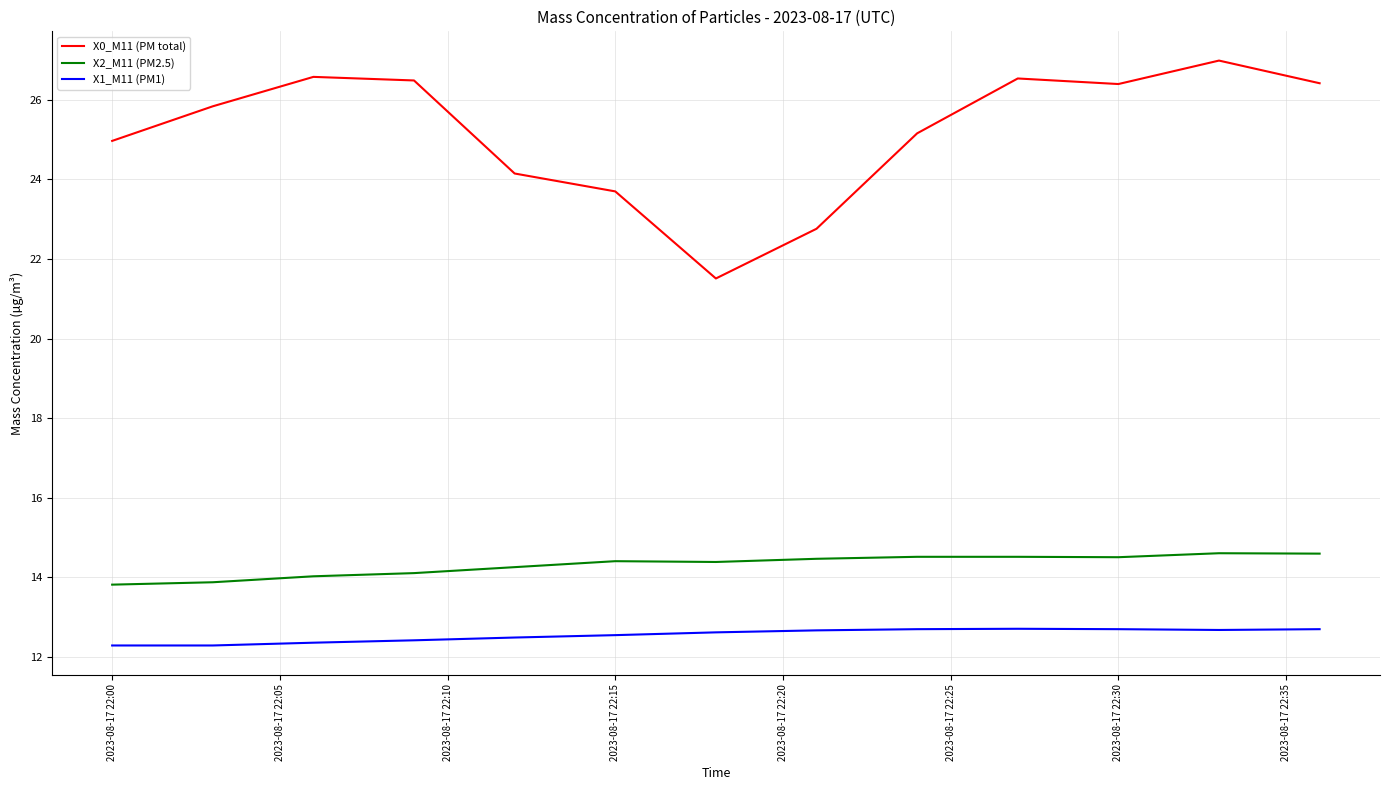

At how many categories does at least one series exceed 12?

13